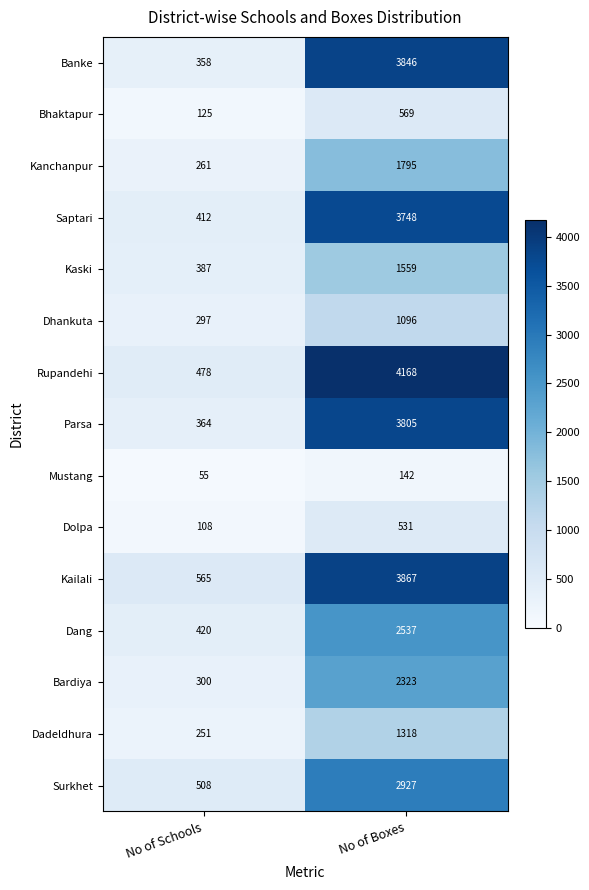

What is the spread (max minus min) of values at No of Schools?

510